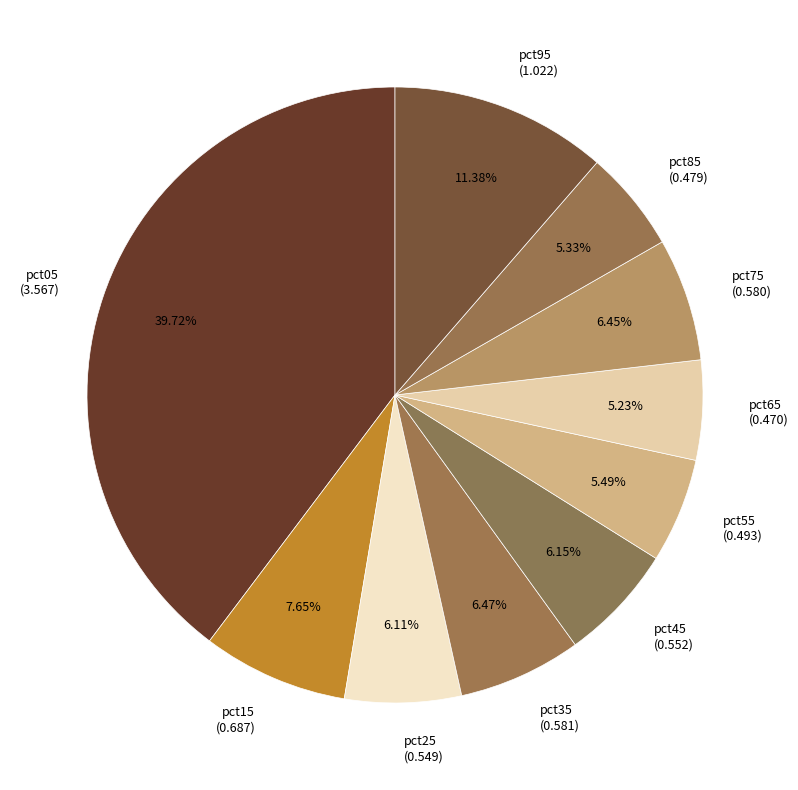

The pct35 slice represents 6% of the pie. True or false?

True